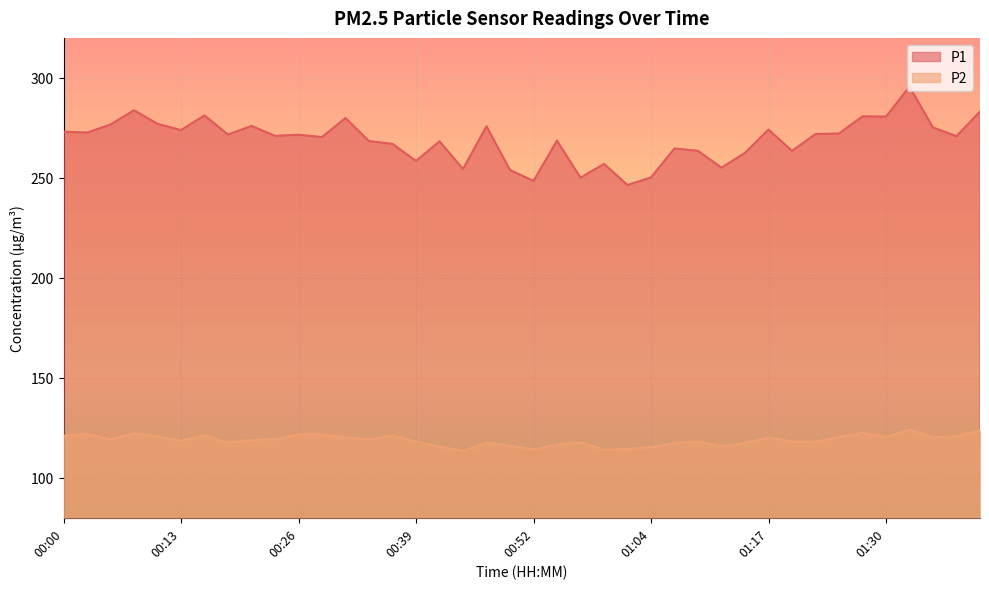

The value of P1 at 00:10 is 166.0. True or false?

False